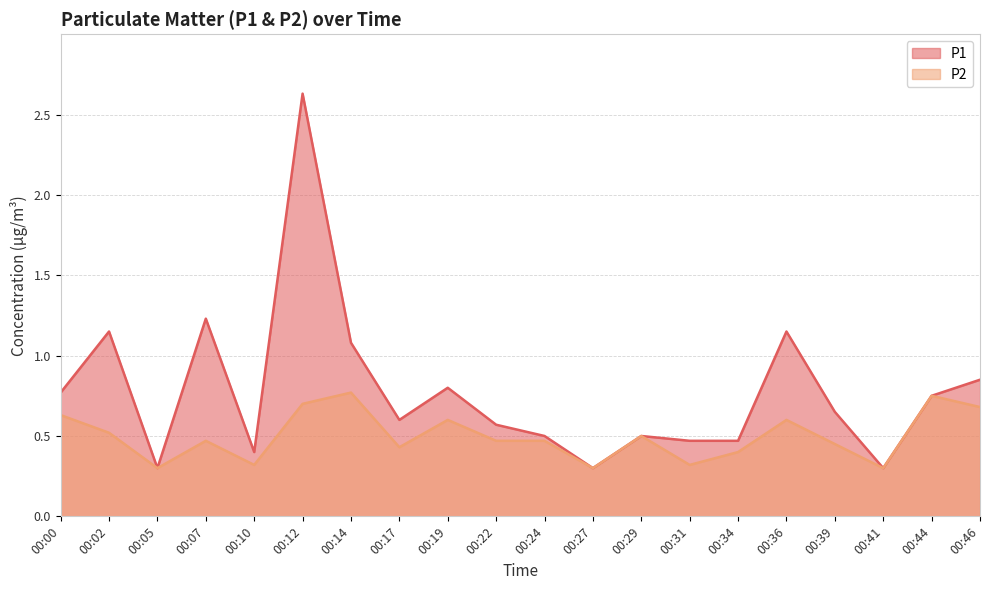

What is the lowest value of the P2 series?

0.3